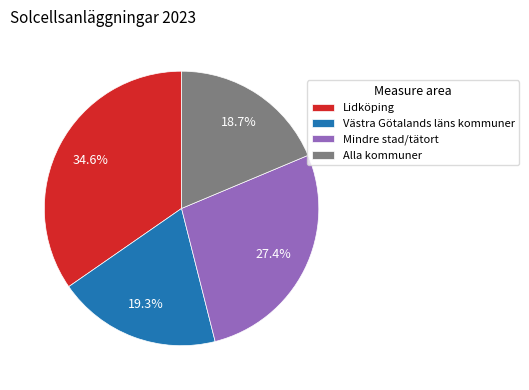

To the nearest percent, what is the combined percentage of Mindre stad/tätort and Västra Götalands läns kommuner?

47%